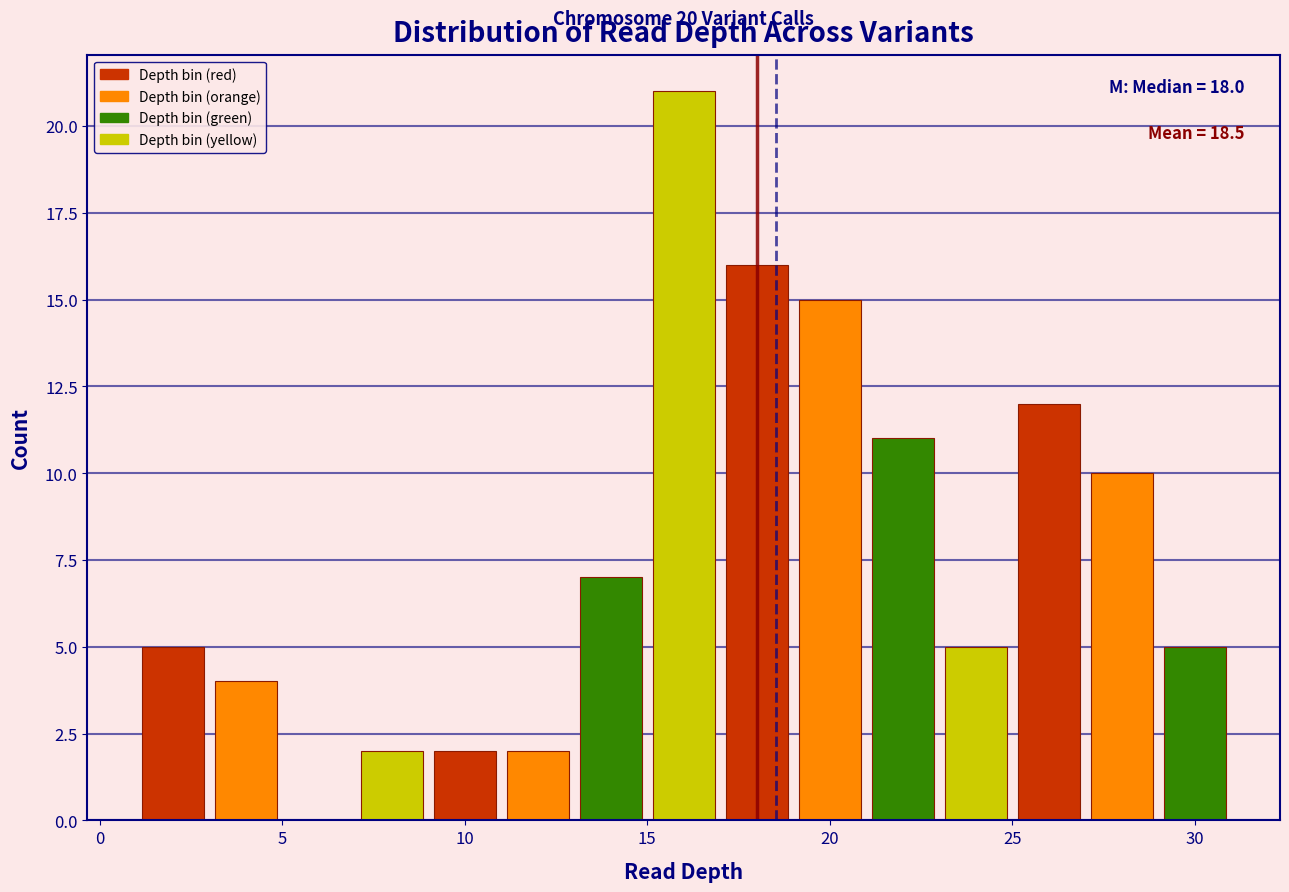

Which range on the x-axis has the tallest bar?

15 to 17